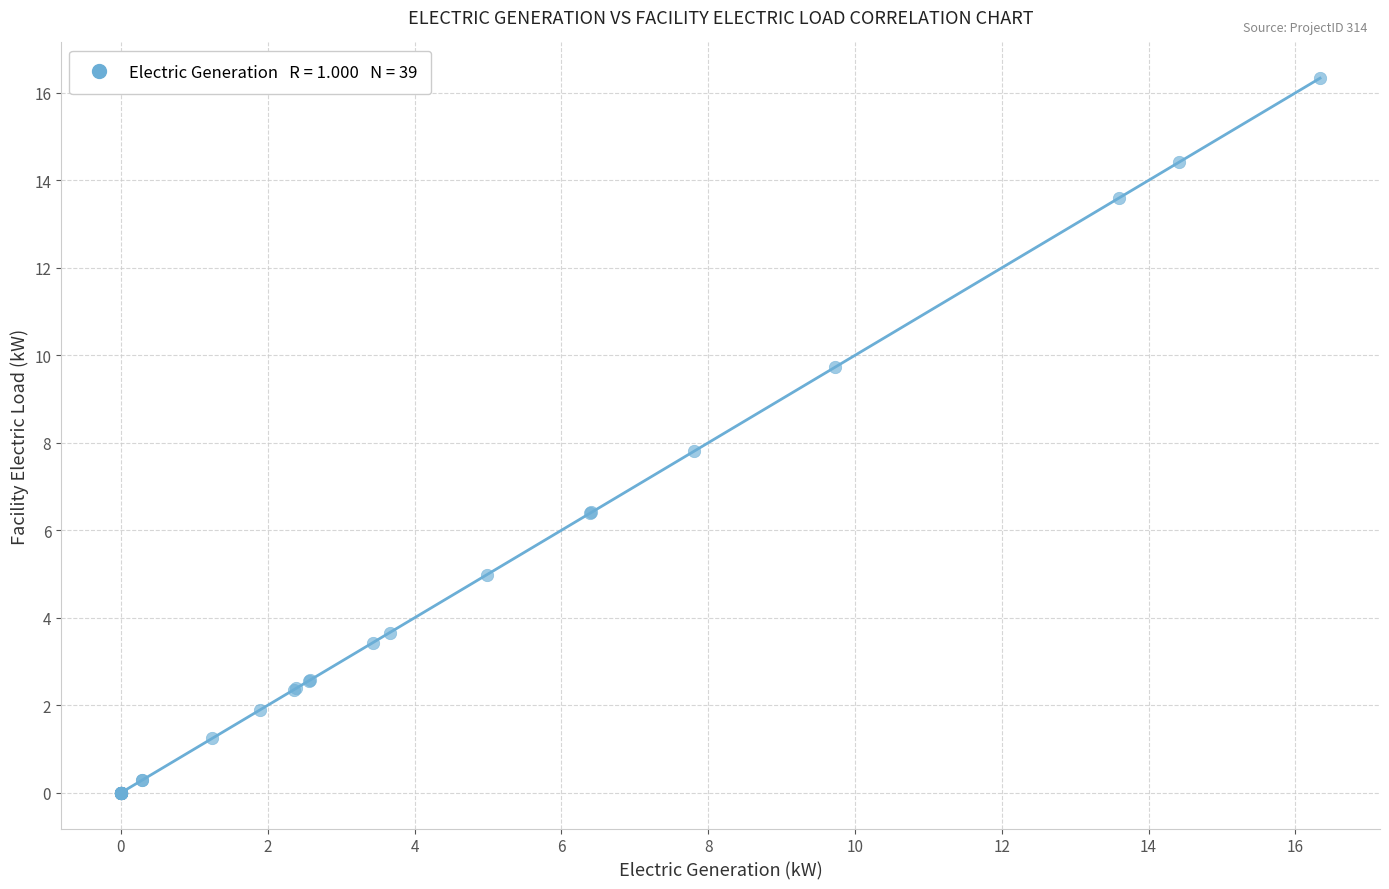

What Y value in the scatter plot is closest to 8?

7.8